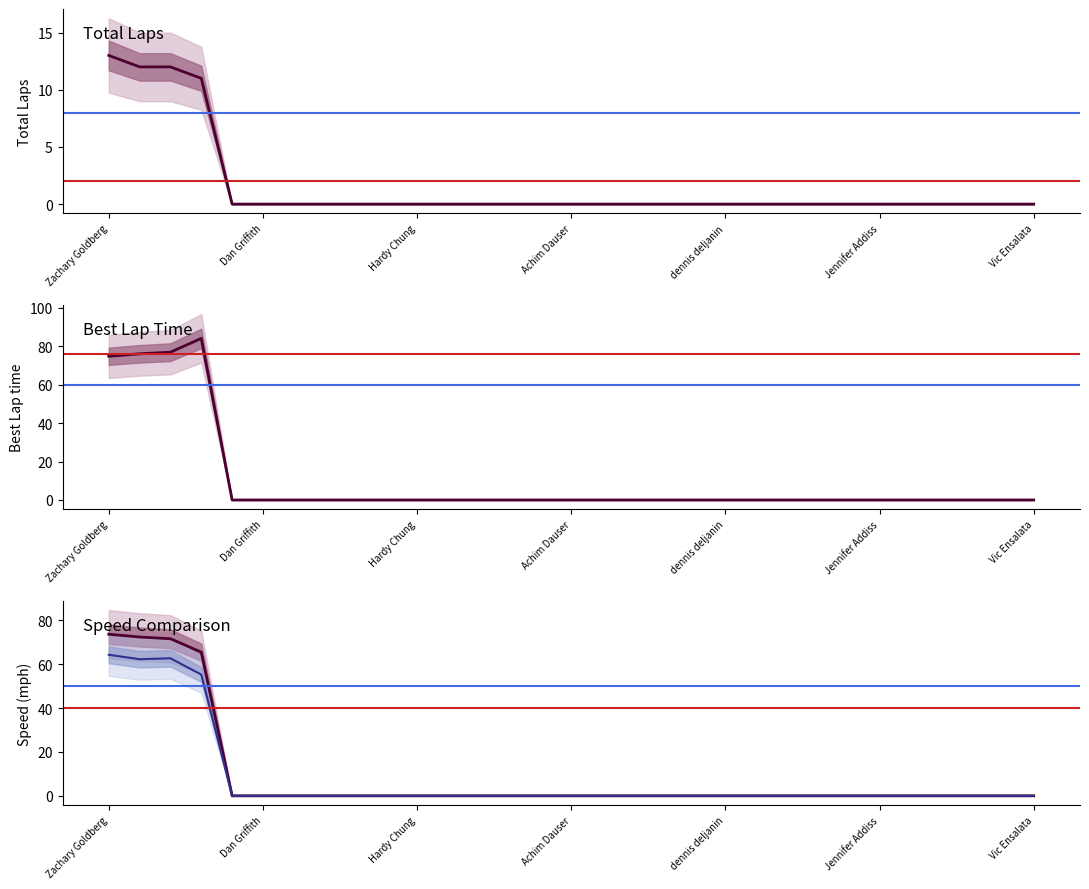

Reading left to right, list all the values displayed in this chart.

Total Laps: Zachary Goldberg=13.0	Christopher Gudas=12.0	Jim Carman=12.0	Jessie Britton=11.0	Bruno Martorelli=0.0	Dan Griffith=0.0	Roger Hoffmann=0.0	Alex Echeverry=0.0	Jonathan Fischer=0.0	Michael Loprieno=0.0	Hardy Chung=0.0	Thaddeus Dalenta=0.0	Alex Kozmin=0.0	zsolt szabo=0.0	keefe wong=0.0	Achim Dauser=0.0	Bernie Melendez=0.0	David Addiss=0.0	John Schieding=0.0	Greg Dilimetin=0.0	dennis deljanin=0.0	Danny Ilioiu=0.0	salvatore franze=0.0	CARMELO BONGIORNO=0.0	Andrew Bauerschmidt=0.0	Jennifer Addiss=0.0	Paul Barbuzza=0.0	Thomas Muscolo=0.0	TOM MASCIOPINTO=0.0	Chris Henn=0.0	Vic Ensalata=0.0
Best Lap time: Zachary Goldberg=74.8	Christopher Gudas=76.1	Jim Carman=76.9	Jessie Britton=84.1	Bruno Martorelli=0.0	Dan Griffith=0.0	Roger Hoffmann=0.0	Alex Echeverry=0.0	Jonathan Fischer=0.0	Michael Loprieno=0.0	Hardy Chung=0.0	Thaddeus Dalenta=0.0	Alex Kozmin=0.0	zsolt szabo=0.0	keefe wong=0.0	Achim Dauser=0.0	Bernie Melendez=0.0	David Addiss=0.0	John Schieding=0.0	Greg Dilimetin=0.0	dennis deljanin=0.0	Danny Ilioiu=0.0	salvatore franze=0.0	CARMELO BONGIORNO=0.0	Andrew Bauerschmidt=0.0	Jennifer Addiss=0.0	Paul Barbuzza=0.0	Thomas Muscolo=0.0	TOM MASCIOPINTO=0.0	Chris Henn=0.0	Vic Ensalata=0.0
Best Speed: Zachary Goldberg=73.7	Christopher Gudas=72.4	Jim Carman=71.6	Jessie Britton=65.5	Bruno Martorelli=0.0	Dan Griffith=0.0	Roger Hoffmann=0.0	Alex Echeverry=0.0	Jonathan Fischer=0.0	Michael Loprieno=0.0	Hardy Chung=0.0	Thaddeus Dalenta=0.0	Alex Kozmin=0.0	zsolt szabo=0.0	keefe wong=0.0	Achim Dauser=0.0	Bernie Melendez=0.0	David Addiss=0.0	John Schieding=0.0	Greg Dilimetin=0.0	dennis deljanin=0.0	Danny Ilioiu=0.0	salvatore franze=0.0	CARMELO BONGIORNO=0.0	Andrew Bauerschmidt=0.0	Jennifer Addiss=0.0	Paul Barbuzza=0.0	Thomas Muscolo=0.0	TOM MASCIOPINTO=0.0	Chris Henn=0.0	Vic Ensalata=0.0
Average Speed: Zachary Goldberg=64.3	Christopher Gudas=62.3	Jim Carman=62.7	Jessie Britton=55.3	Bruno Martorelli=0.0	Dan Griffith=0.0	Roger Hoffmann=0.0	Alex Echeverry=0.0	Jonathan Fischer=0.0	Michael Loprieno=0.0	Hardy Chung=0.0	Thaddeus Dalenta=0.0	Alex Kozmin=0.0	zsolt szabo=0.0	keefe wong=0.0	Achim Dauser=0.0	Bernie Melendez=0.0	David Addiss=0.0	John Schieding=0.0	Greg Dilimetin=0.0	dennis deljanin=0.0	Danny Ilioiu=0.0	salvatore franze=0.0	CARMELO BONGIORNO=0.0	Andrew Bauerschmidt=0.0	Jennifer Addiss=0.0	Paul Barbuzza=0.0	Thomas Muscolo=0.0	TOM MASCIOPINTO=0.0	Chris Henn=0.0	Vic Ensalata=0.0